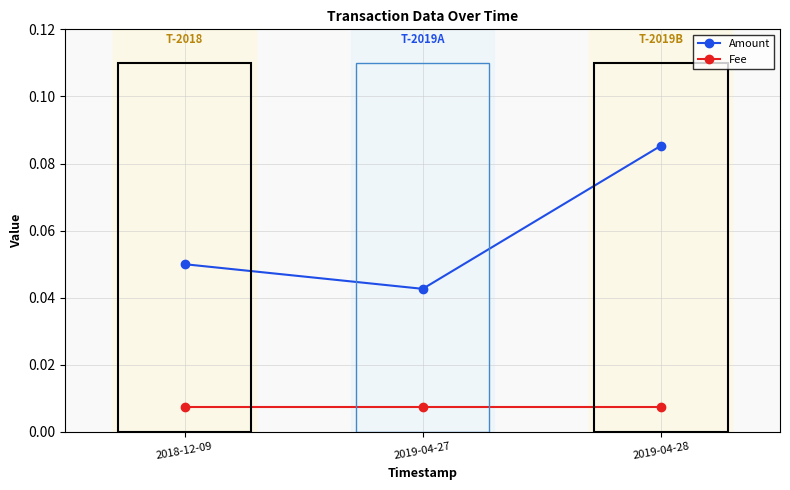

At how many categories does at least one series exceed 0?

3